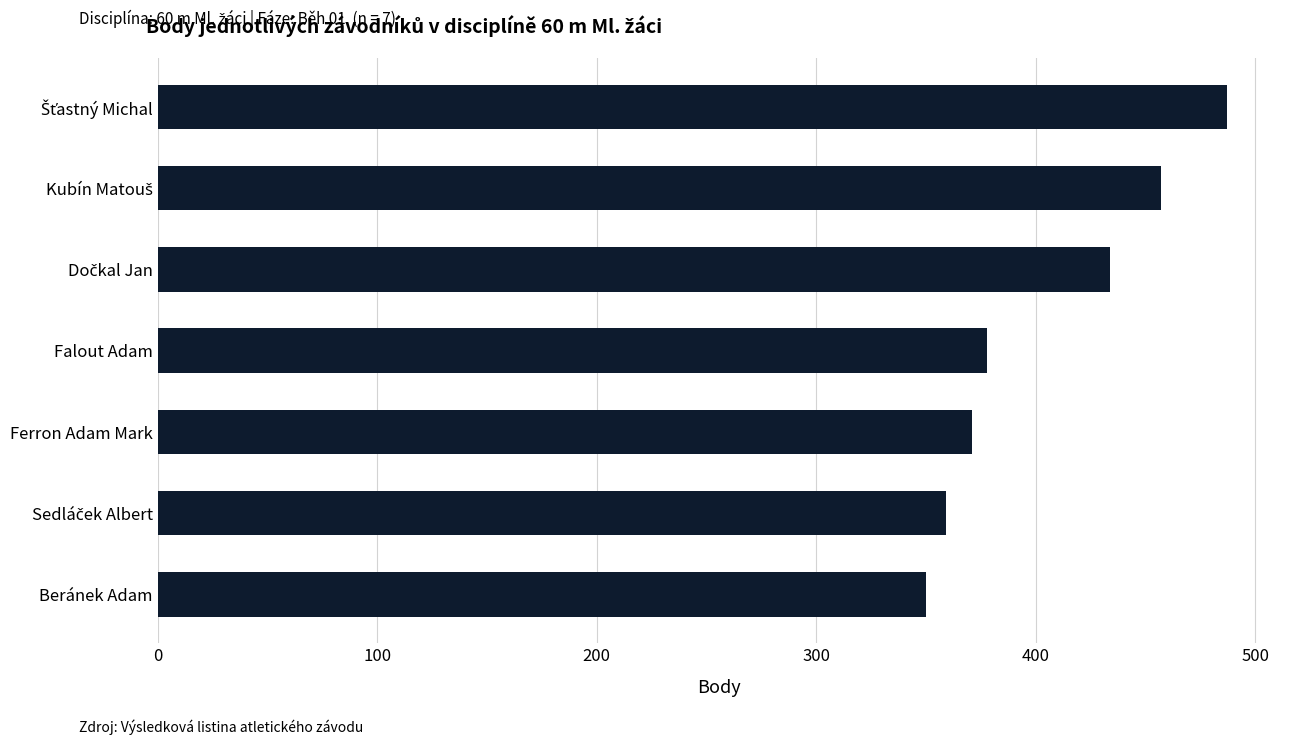

True or false: the data shows 629 at Beránek Adam.

False